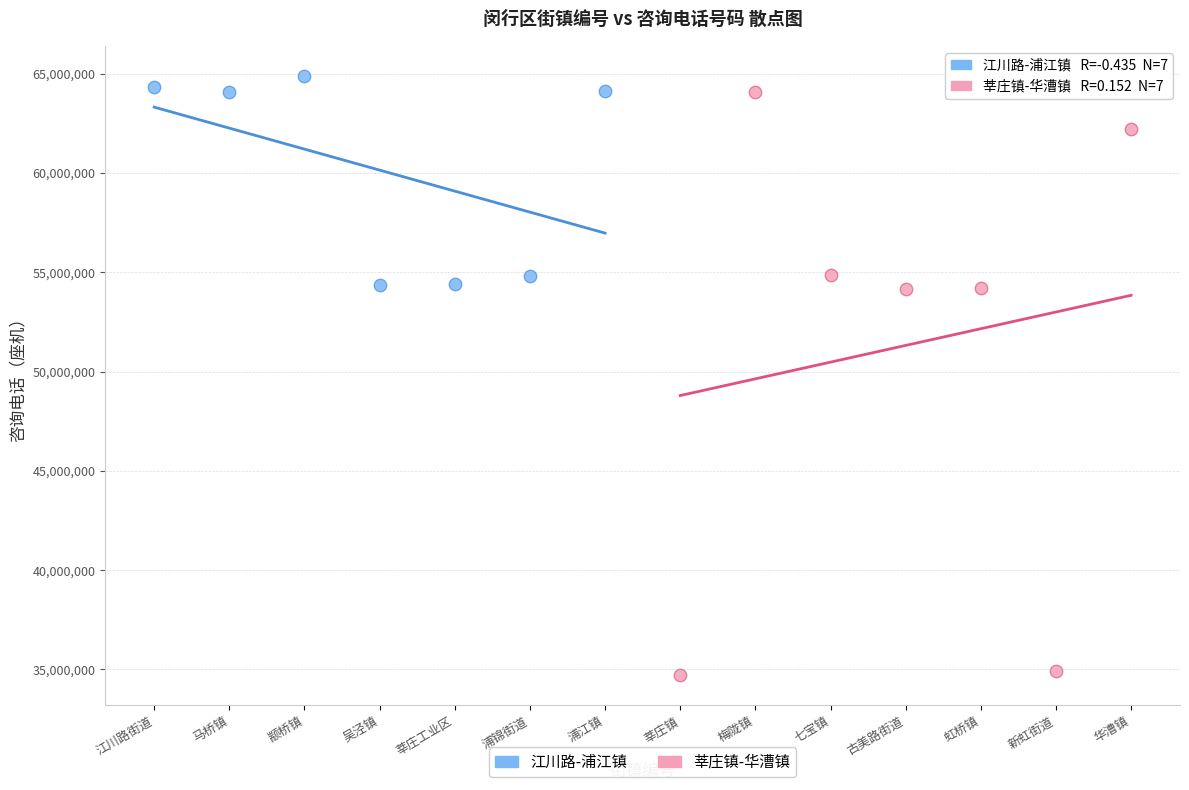

Which series reaches the minimum Y coordinate?

莘庄镇-华漕镇